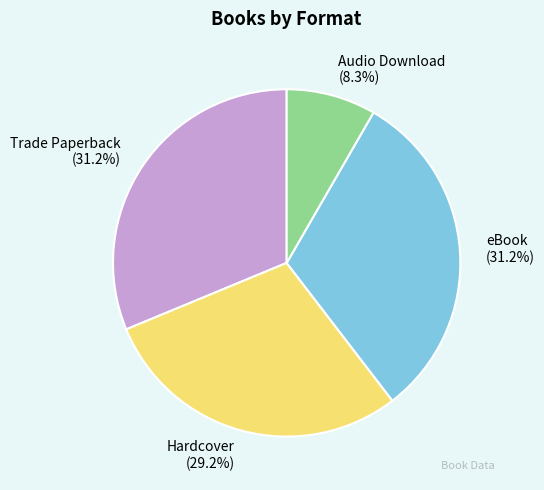

Is it true that Hardcover is 29% of the pie?

True